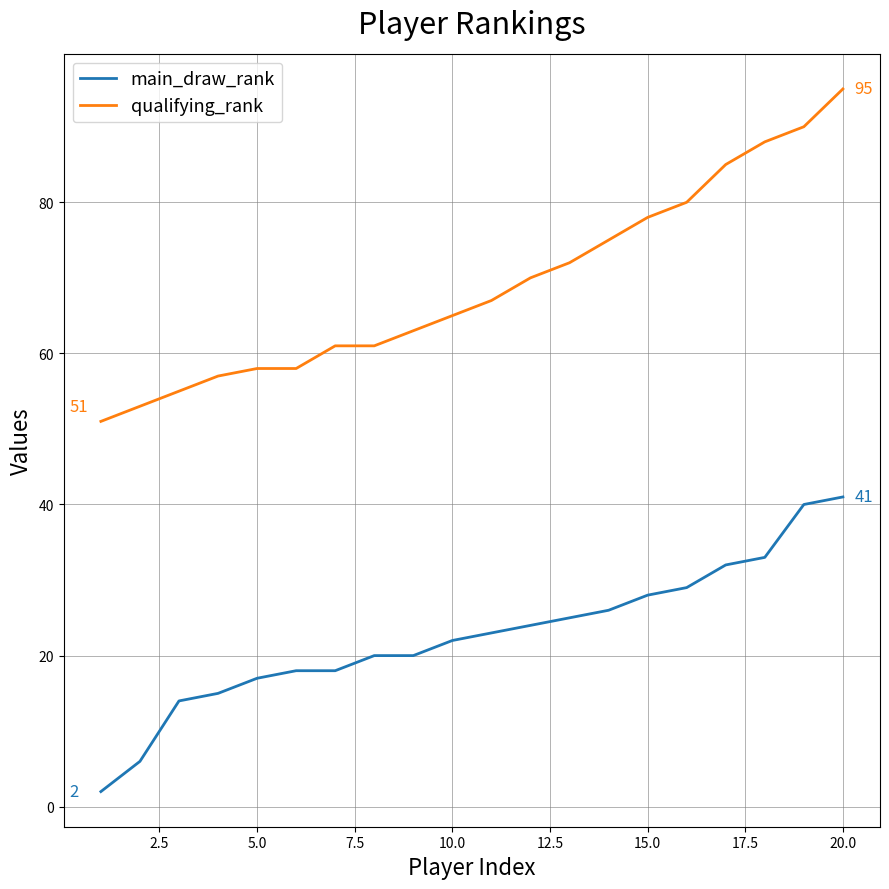

How many lines are shown in the chart?

2